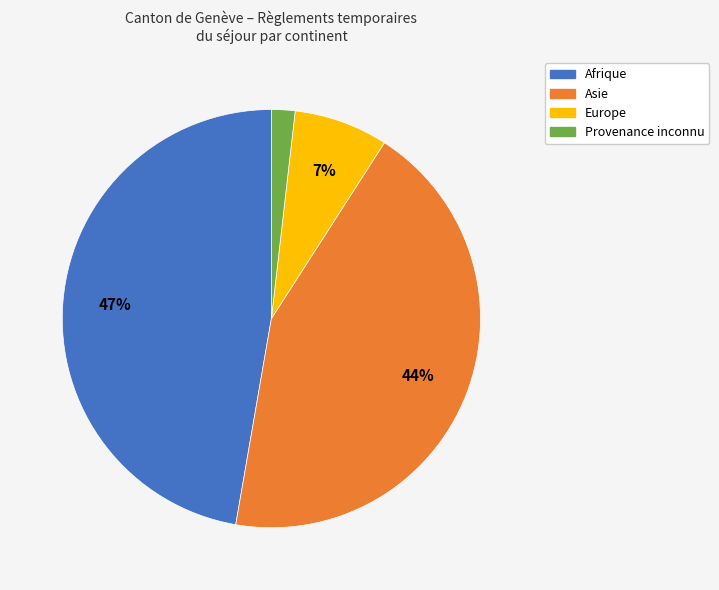

To the nearest percent, what is the difference between the largest and smallest slice percentages?

45%